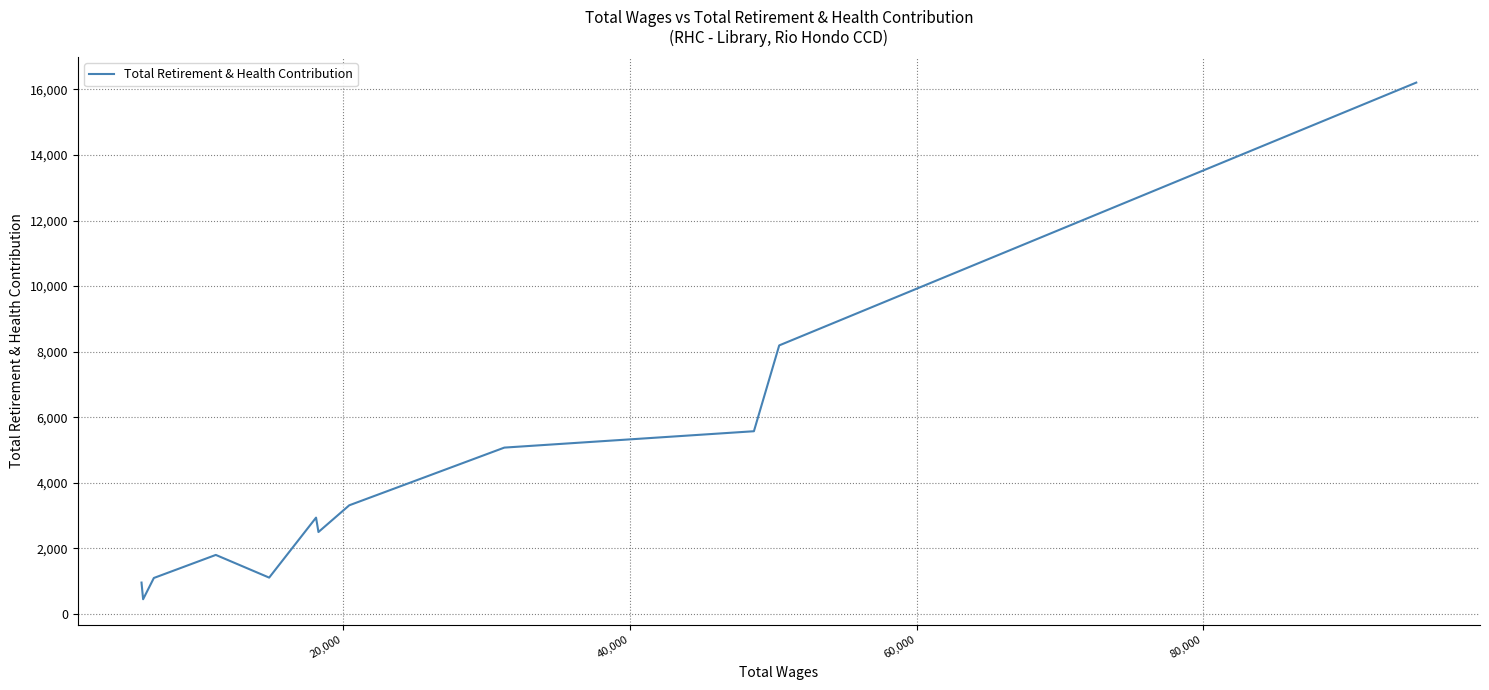

What is the smallest value displayed?

452